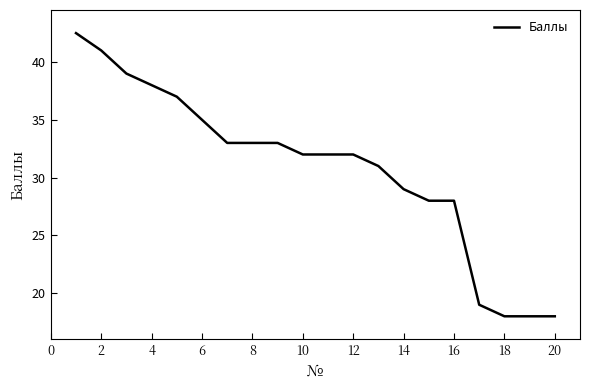

What is the greatest value displayed?

42.5